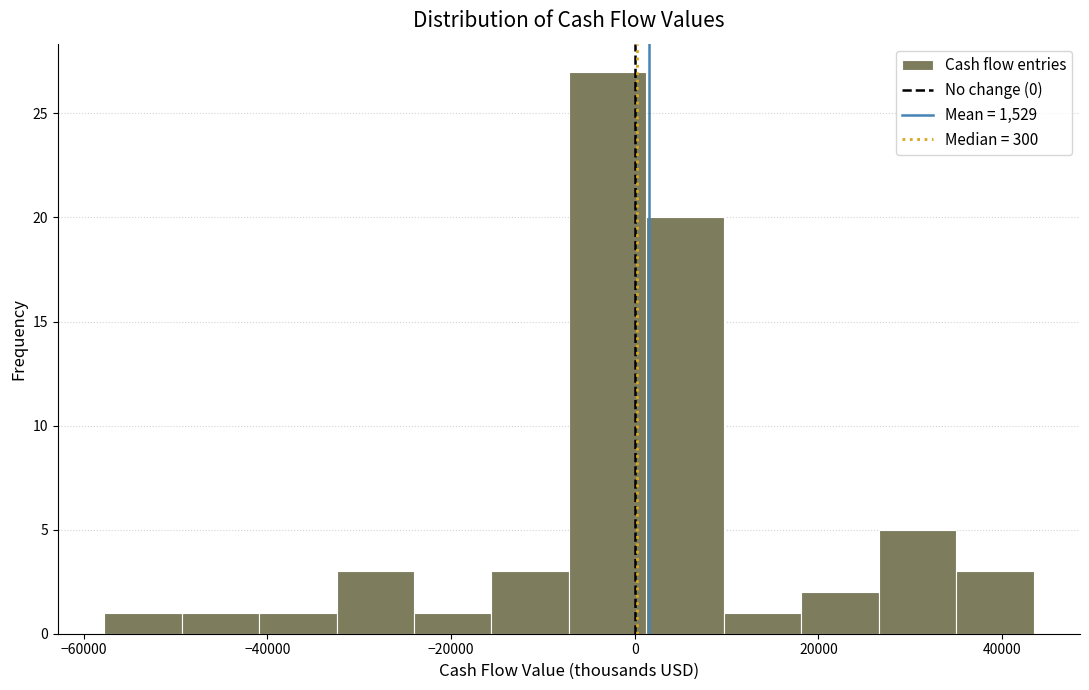

Reading left to right, transcribe this chart: for each bar, give the range it covers on the x-axis and its height. Neither the bar edges nor the heights are printed on the chart, so give them approximately, as read against the axes.

-58000 to -50000: 1
-50000 to -40000: 1
-40000 to -32000: 1
-32000 to -24000: 3
-24000 to -16000: 1
-16000 to -8000: 3
-8000 to 2000: 27
2000 to 10000: 20
10000 to 18000: 1
18000 to 26000: 2
26000 to 34000: 5
34000 to 44000: 3